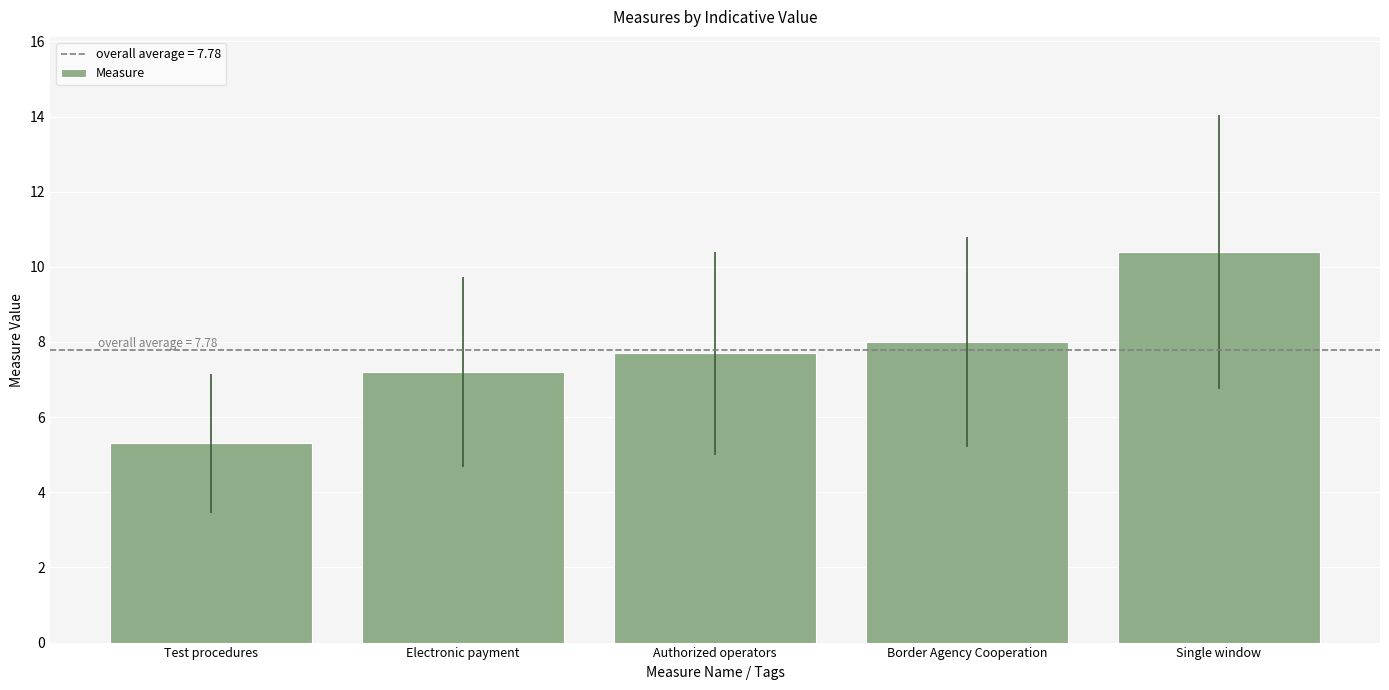

What is the difference between the values at Authorized operators and Single window?

2.7